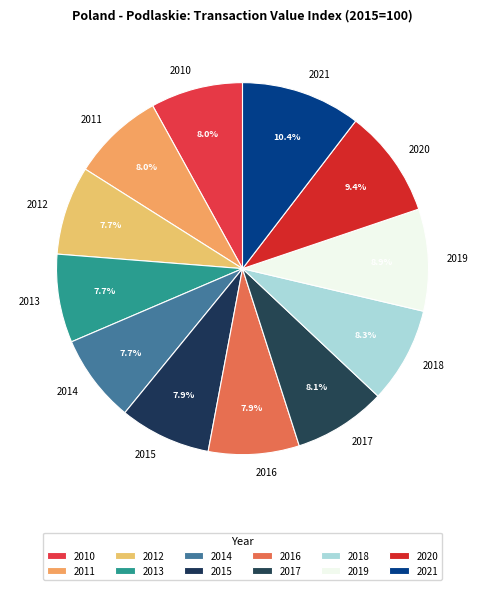

Which category has the biggest portion of the pie?

2021